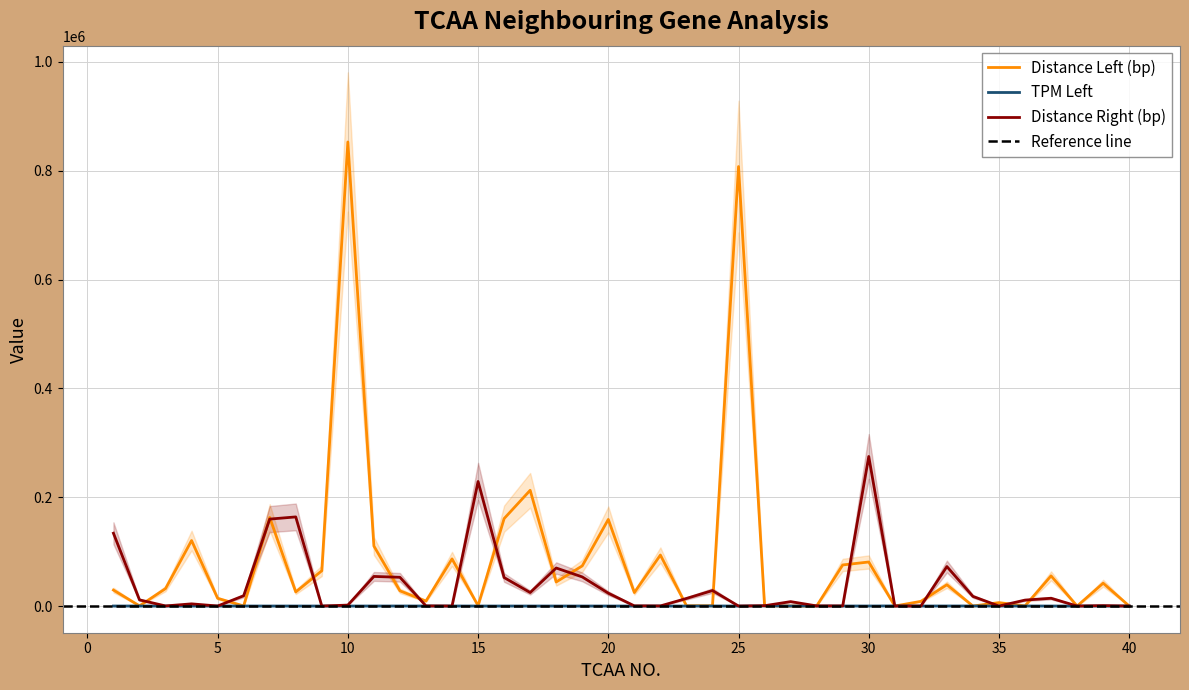

Does the chart have visible grid lines?

Yes